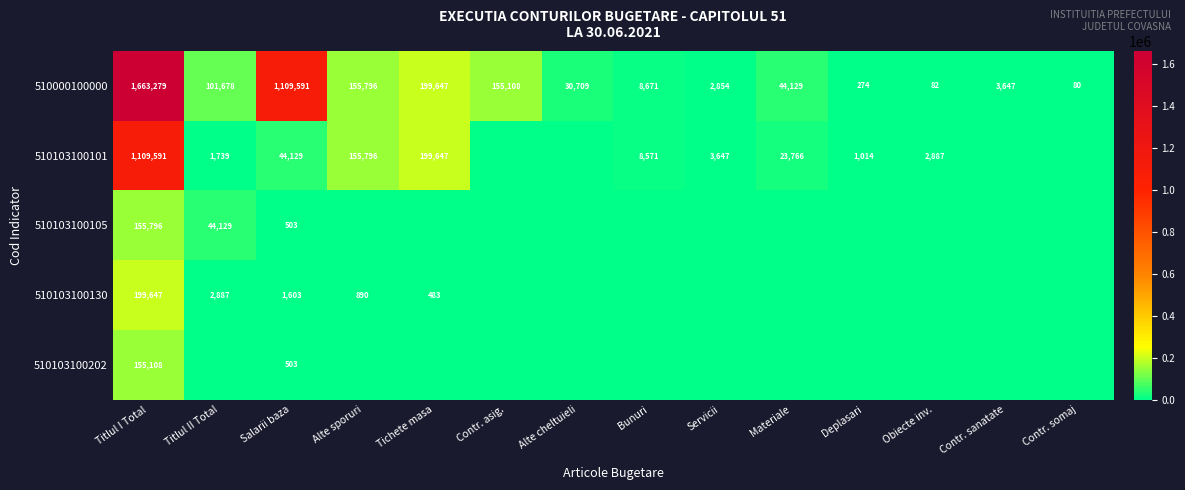

What is the greatest value displayed?

1663279